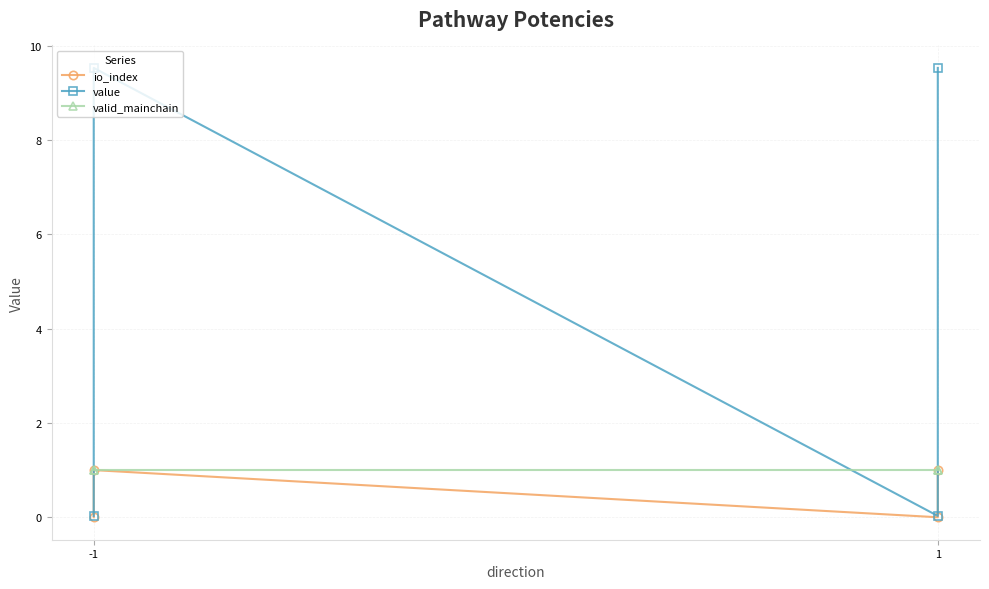

Reading left to right, what are all the values shown in this chart?

io_index: 0.0	1.0	0.0	1.0
value: 0.0	9.5	0.0	9.5
valid_mainchain: 1.0	1.0	1.0	1.0